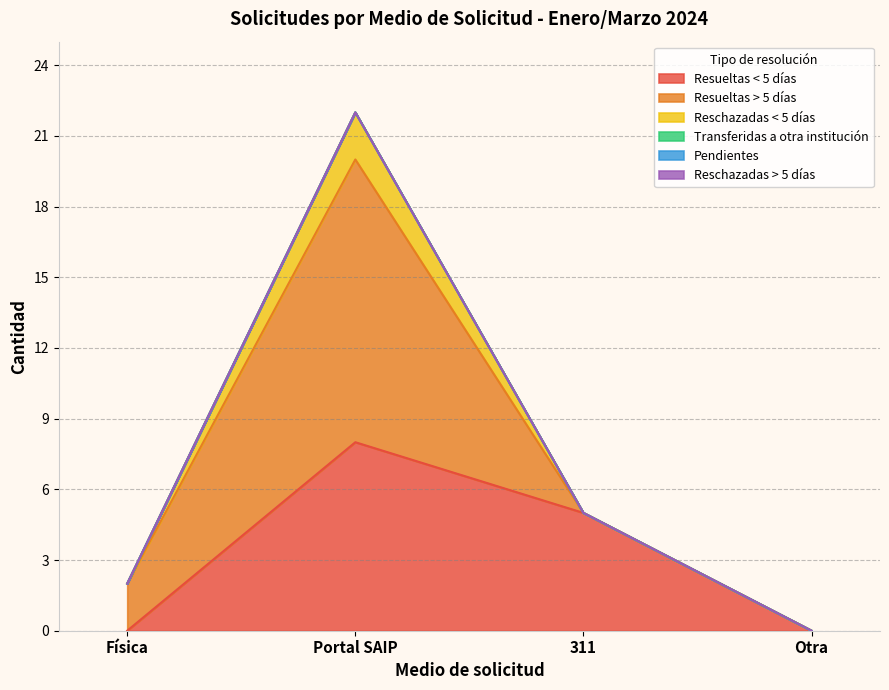

At how many categories does at least one series exceed 0?

3